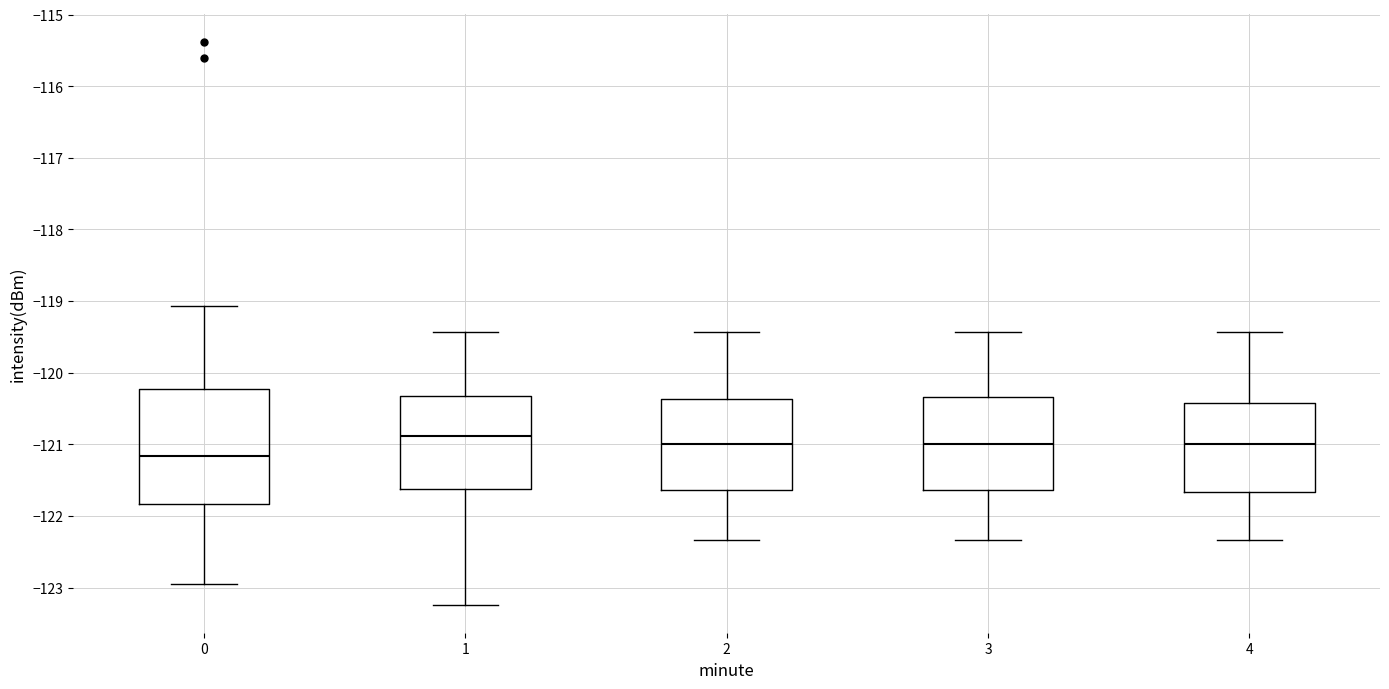

Reading left to right, transcribe this box plot: for each box, give where its median line is, the range the box spans, and where its two whiskers end, as read against the y-axis. The values are not printed on the chart, so give them approximately, as read against the axis.

0: median -121.2, box -121.8 to -120.2, whiskers -123.0 to -119.1
1: median -120.9, box -121.6 to -120.3, whiskers -123.2 to -119.4
2: median -121.0, box -121.6 to -120.4, whiskers -122.3 to -119.4
3: median -121.0, box -121.6 to -120.3, whiskers -122.3 to -119.4
4: median -121.0, box -121.7 to -120.4, whiskers -122.3 to -119.4